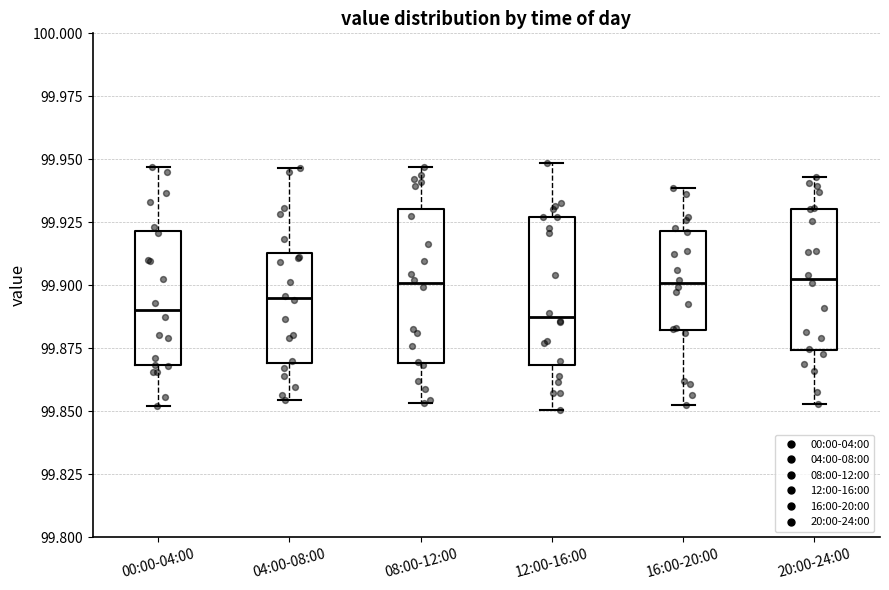

Where is the upper edge of the box for 04:00-08:00 on the y-axis? The values are not printed on the chart, so give them approximately, as read against the axis.

99.915